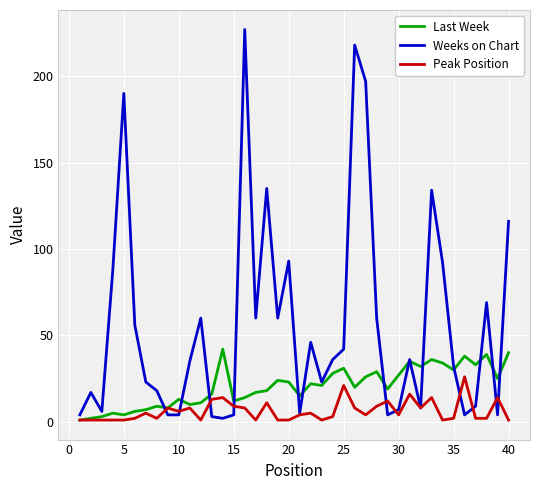

List the series in order of their peak value, lowest first.

Peak Position, Last Week, Weeks on Chart